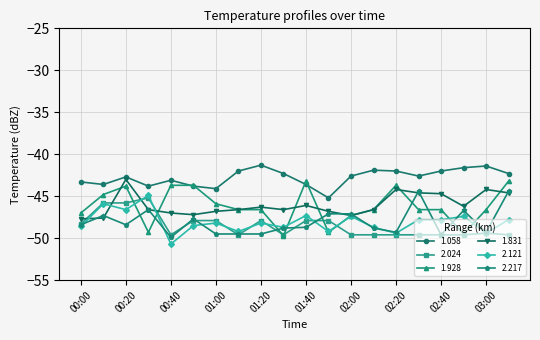

True or false: 1.058 and 2.024 cross at least once.

False